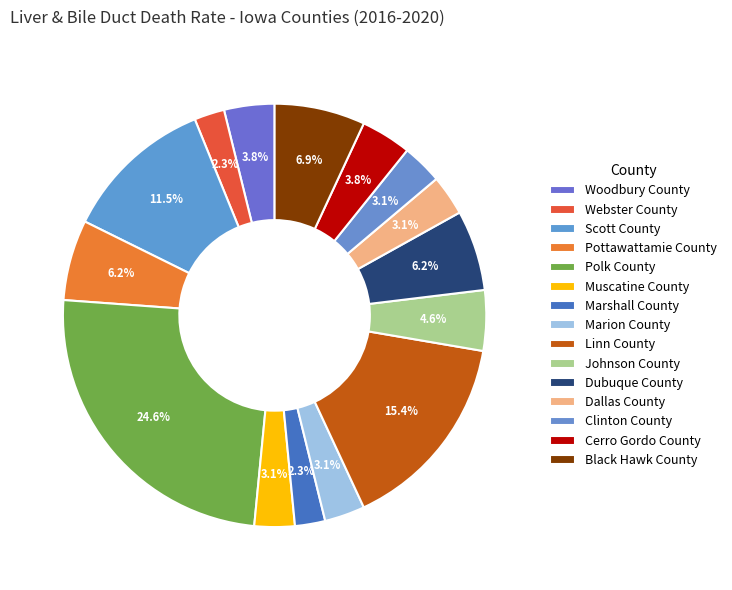

How many segments does this pie chart have?

15